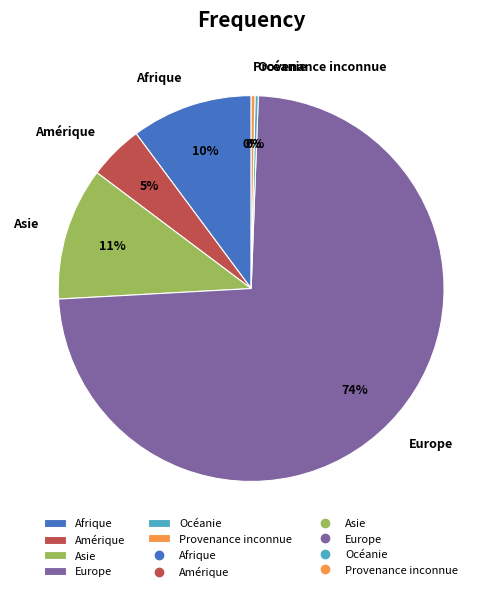

To the nearest percent, what portion does Asie represent?

11%